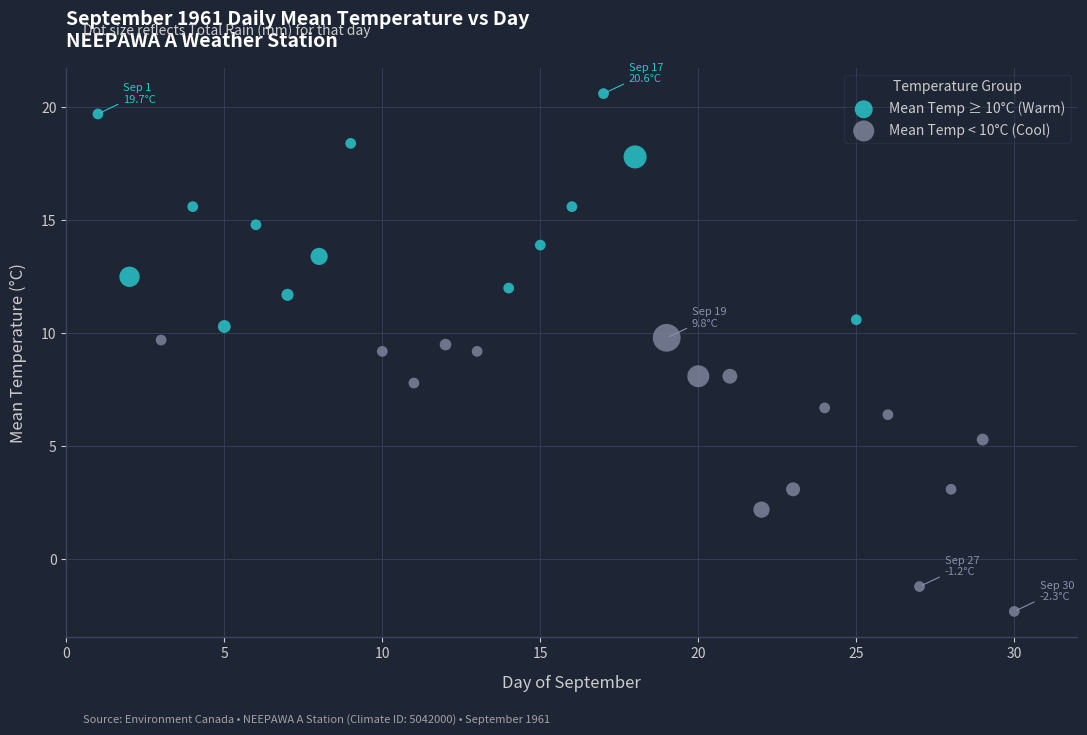

What are all the series names shown in the legend?

Mean Temp ≥ 10°C (Warm), Mean Temp < 10°C (Cool)